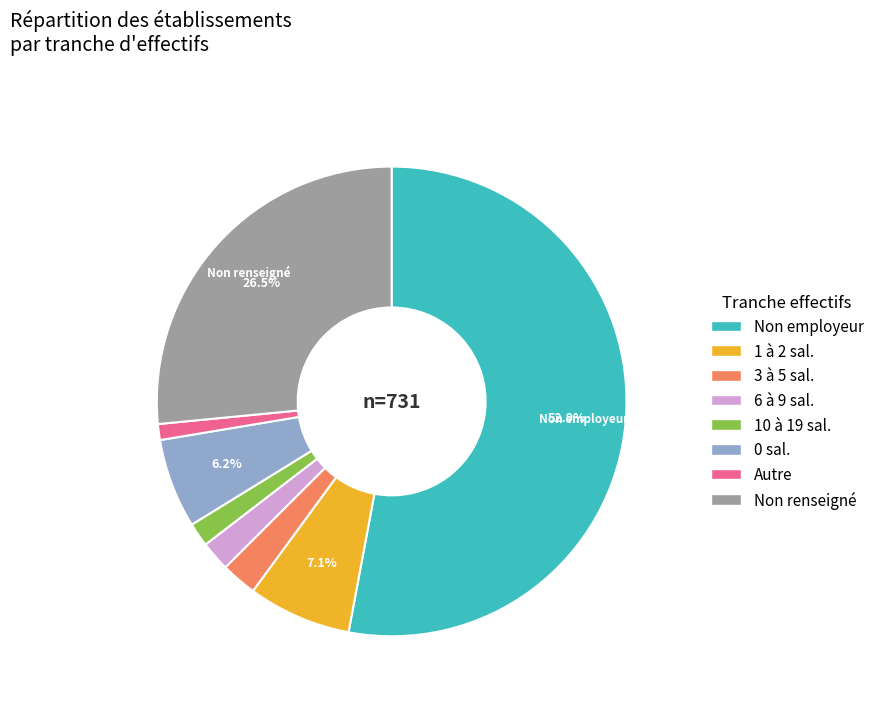

Is there any slice that represents more than half of the pie?

Yes